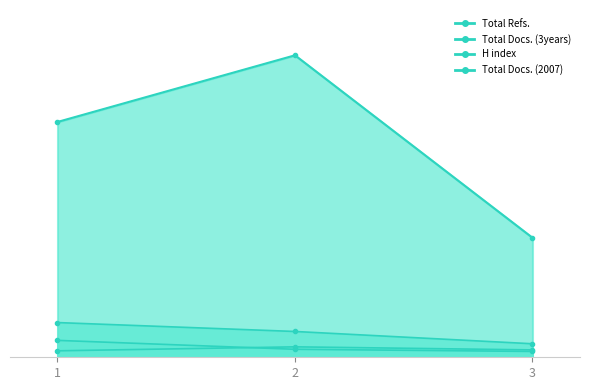

What is the difference between the H index values at 2 and 3?

10